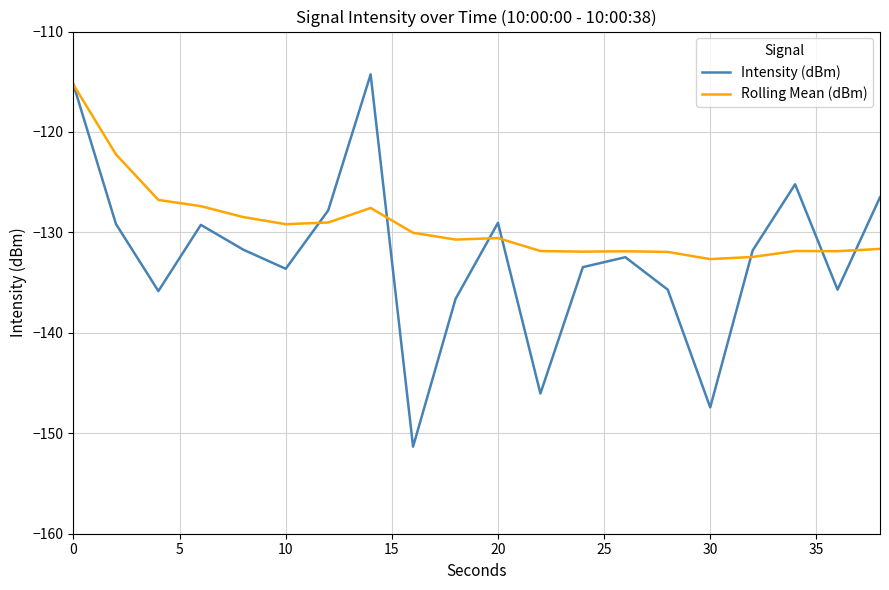

In Rolling Mean (dBm), how many points are higher than both neighbors (excluding endpoints)?

4